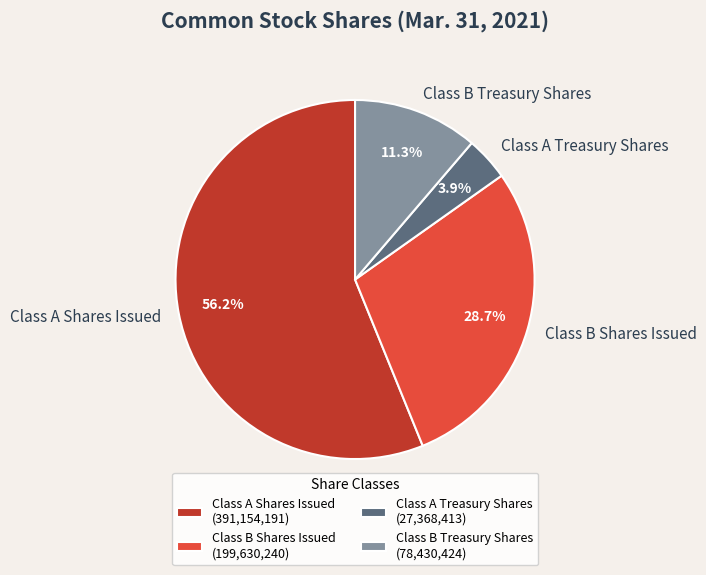

What is the smallest slice in the pie chart?

Class A Treasury Shares